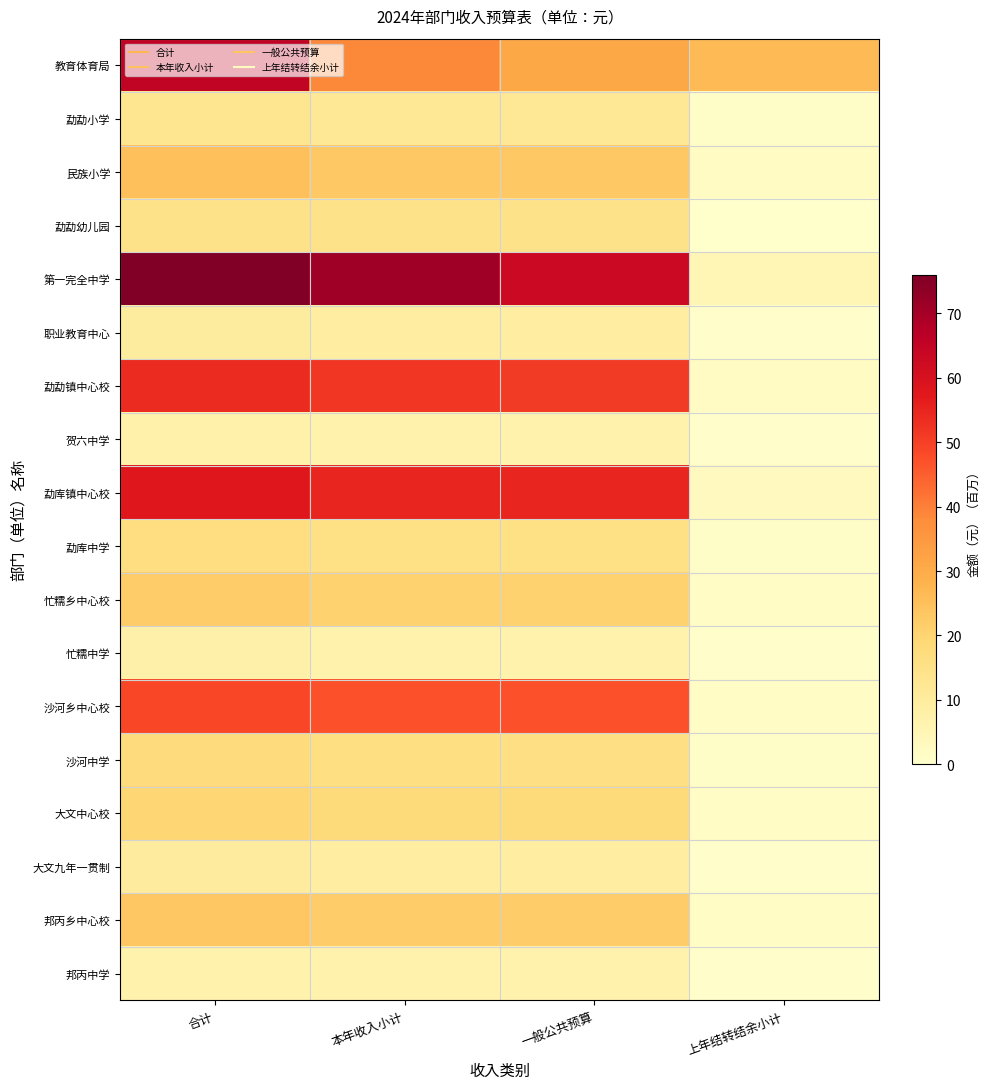

Reading left to right, what are all the values shown in this chart?

教育体育局: 合计=65.3	本年收入小计=38.6	一般公共预算=31.2	上年结转结余小计=26.6
勐勐小学: 合计=12.9	本年收入小计=11.9	一般公共预算=11.9	上年结转结余小计=0.9
民族小学: 合计=25.1	本年收入小计=23.1	一般公共预算=23.0	上年结转结余小计=2.0
勐勐幼儿园: 合计=14.4	本年收入小计=14.4	一般公共预算=14.4	上年结转结余小计=0.0
第一完全中学: 合计=76.0	本年收入小计=71.2	一般公共预算=62.9	上年结转结余小计=4.8
职业教育中心: 合计=10.0	本年收入小计=9.5	一般公共预算=9.5	上年结转结余小计=0.5
勐勐镇中心校: 合计=53.8	本年收入小计=51.6	一般公共预算=51.1	上年结转结余小计=2.2
贺六中学: 合计=7.3	本年收入小计=7.0	一般公共预算=7.0	上年结转结余小计=0.3
勐库镇中心校: 合计=57.6	本年收入小计=54.8	一般公共预算=54.6	上年结转结余小计=2.8
勐库中学: 合计=16.5	本年收入小计=15.5	一般公共预算=15.5	上年结转结余小计=1.0
忙糯乡中心校: 合计=22.0	本年收入小计=20.7	一般公共预算=20.7	上年结转结余小计=1.3
忙糯中学: 合计=7.5	本年收入小计=7.0	一般公共预算=7.0	上年结转结余小计=0.5
沙河乡中心校: 合计=48.8	本年收入小计=47.1	一般公共预算=47.1	上年结转结余小计=1.7
沙河中学: 合计=17.4	本年收入小计=16.3	一般公共预算=16.0	上年结转结余小计=1.1
大文中心校: 合计=19.4	本年收入小计=17.9	一般公共预算=17.9	上年结转结余小计=1.5
大文九年一贯制: 合计=10.3	本年收入小计=9.4	一般公共预算=9.4	上年结转结余小计=0.9
邦丙乡中心校: 合计=23.3	本年收入小计=22.1	一般公共预算=22.1	上年结转结余小计=1.2
邦丙中学: 合计=7.1	本年收入小计=6.6	一般公共预算=6.6	上年结转结余小计=0.5